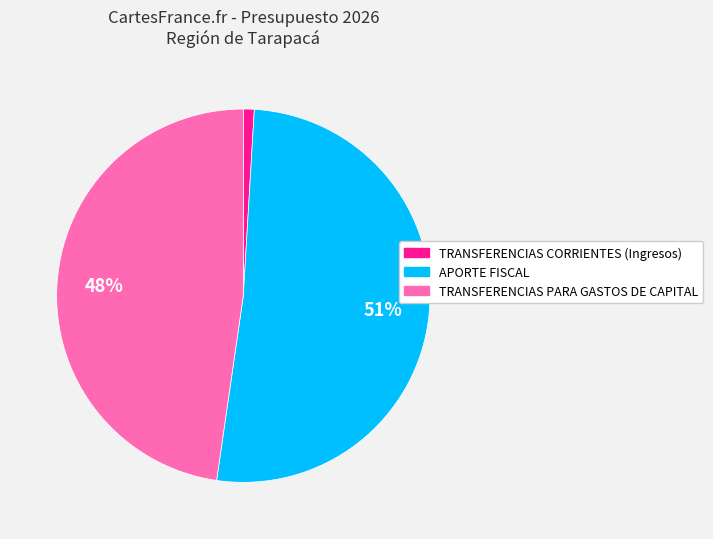

Which category has the smallest portion of the pie?

TRANSFERENCIAS CORRIENTES (Ingresos)